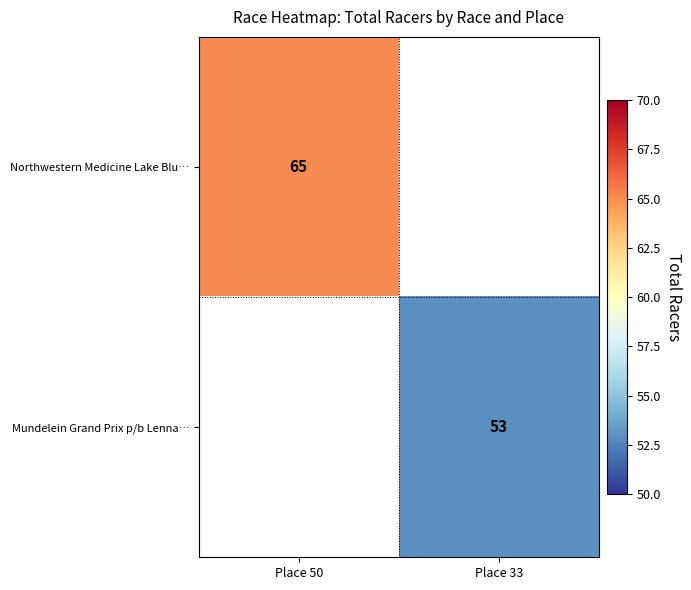

At how many categories does at least one series exceed 54?

1